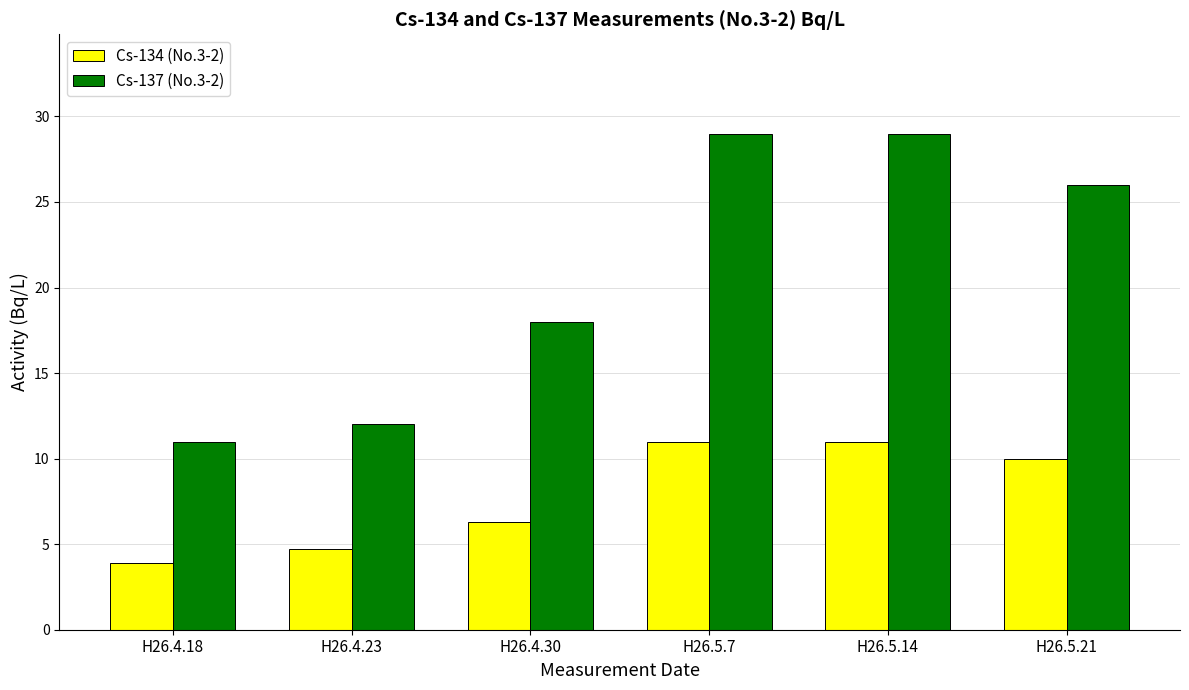

What is the difference between the maximum and minimum values in the Cs-134 (No.3-2) series?

7.1